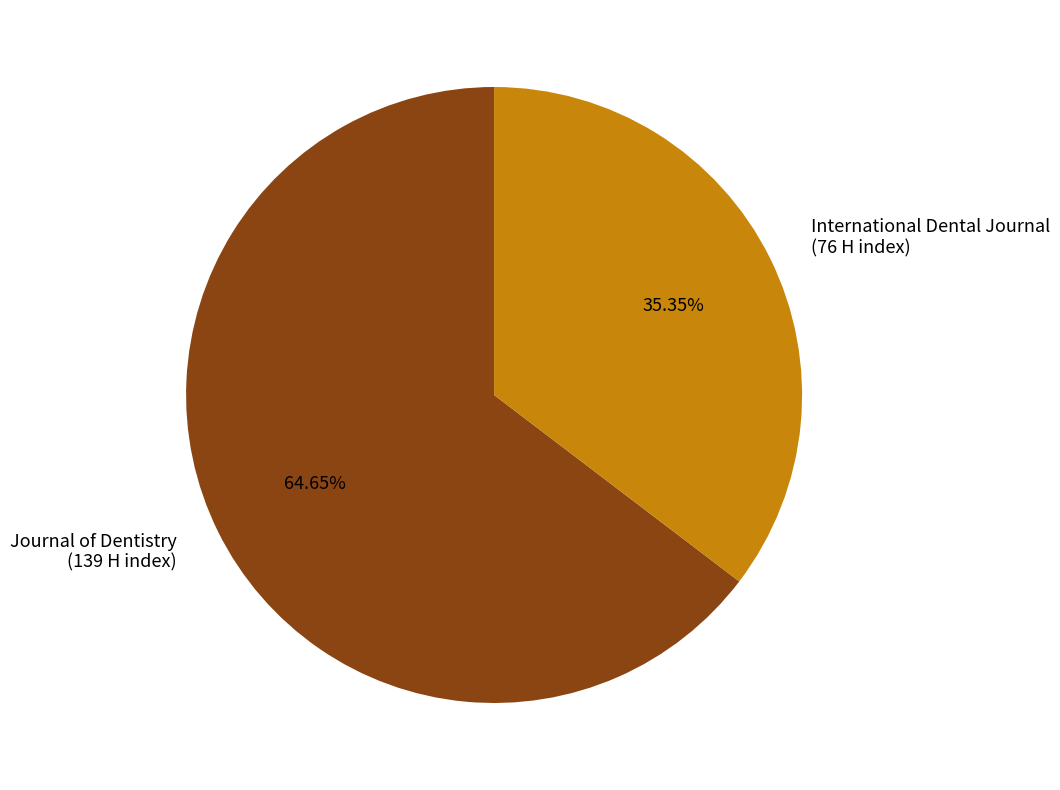

Which has a higher value, International Dental Journal or Journal of Dentistry?

Journal of Dentistry